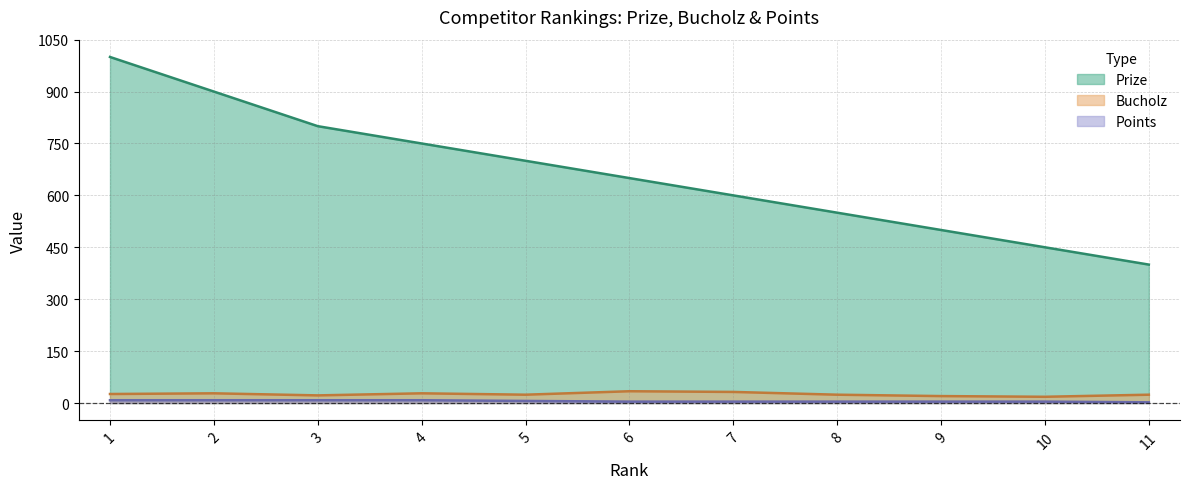

At which category does the chart reach its minimum across all series?

11